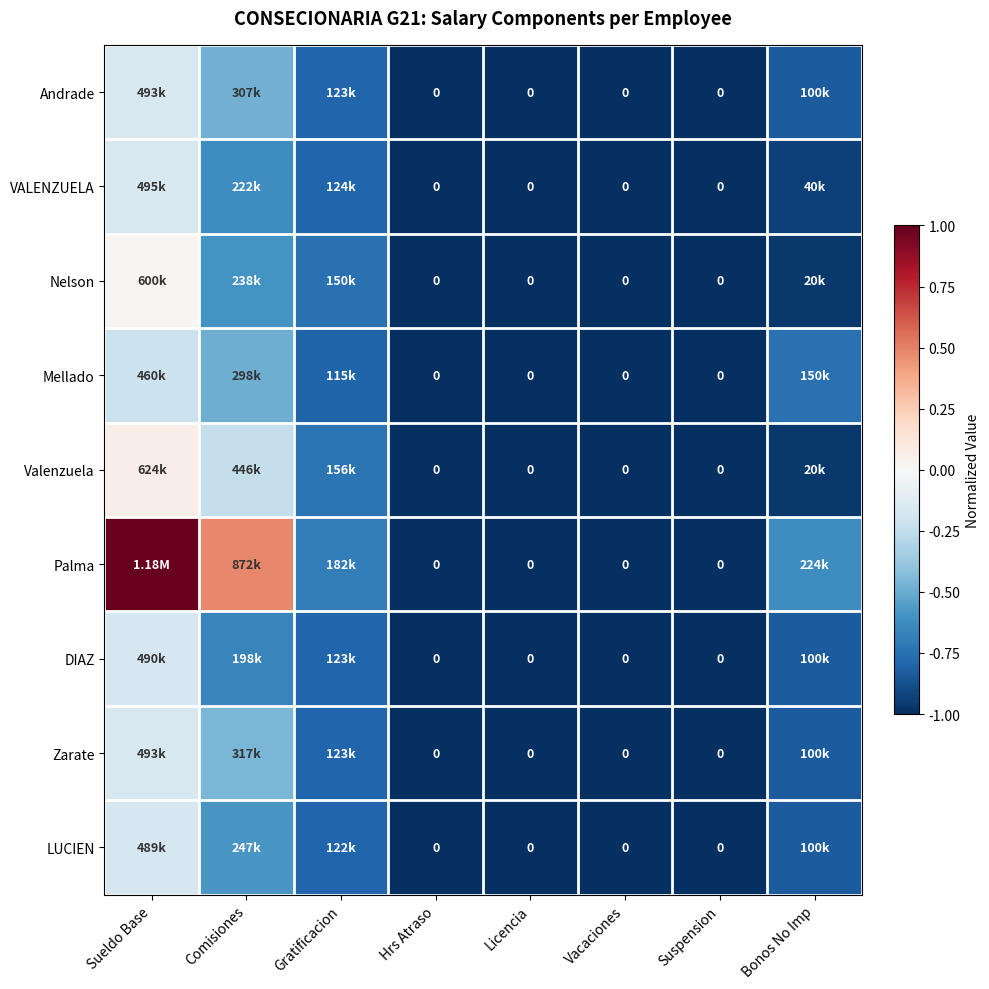

What is the difference between the second highest and second lowest values in the LUCIEN series?

0.4